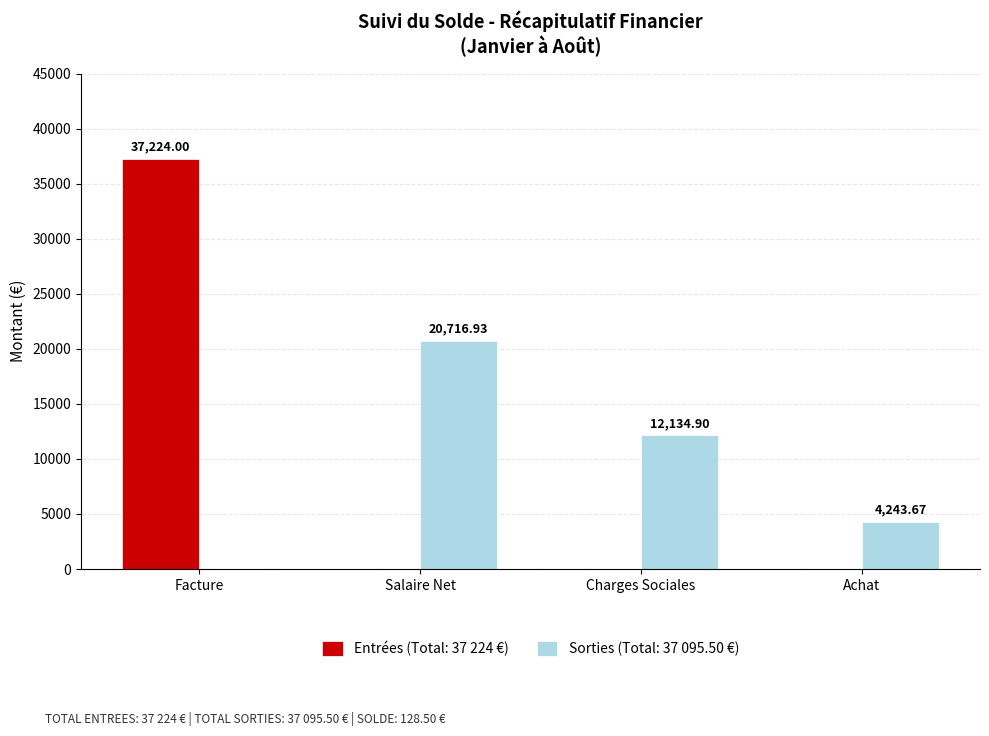

Which series has the widest spread of values?

Entrées (Total: 37 224 €)